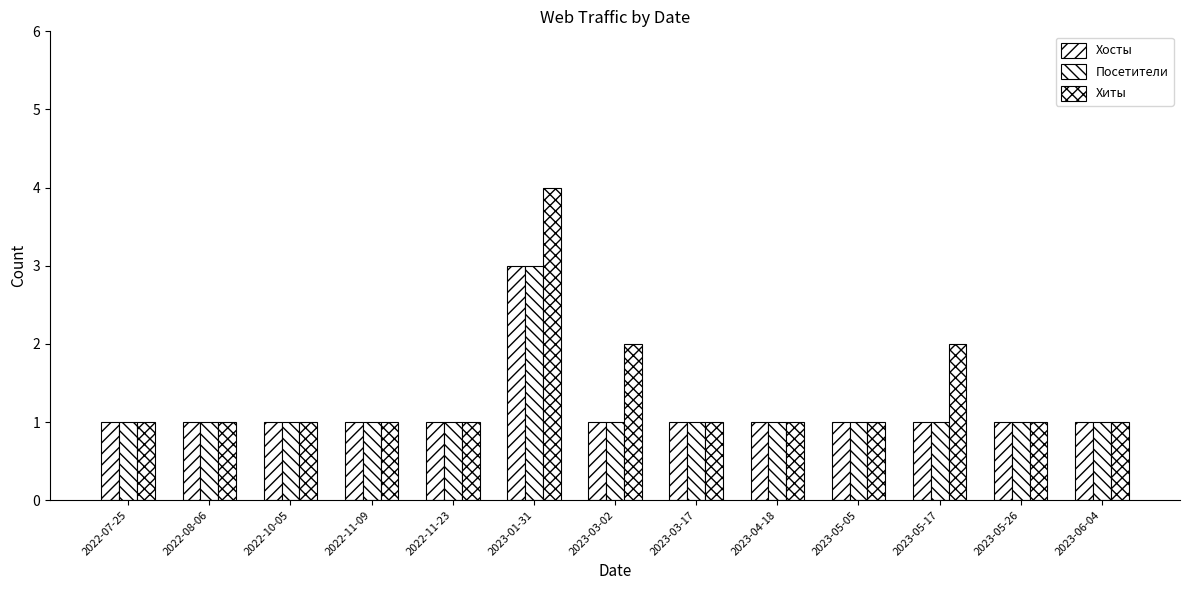

How many series are shown in this chart?

3